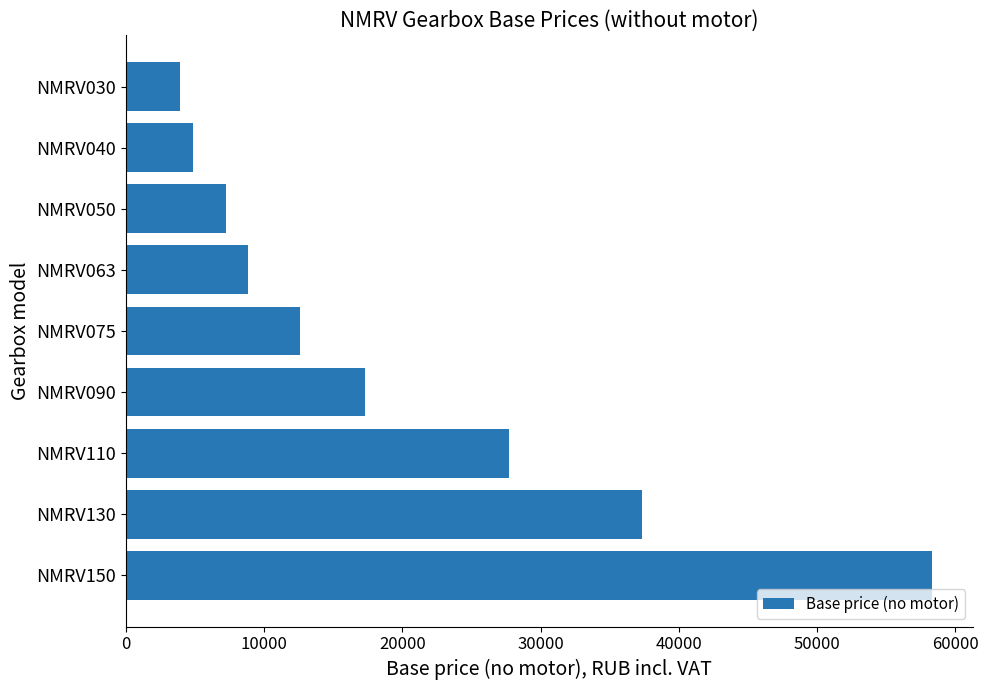

What is the sum of all values?

178180